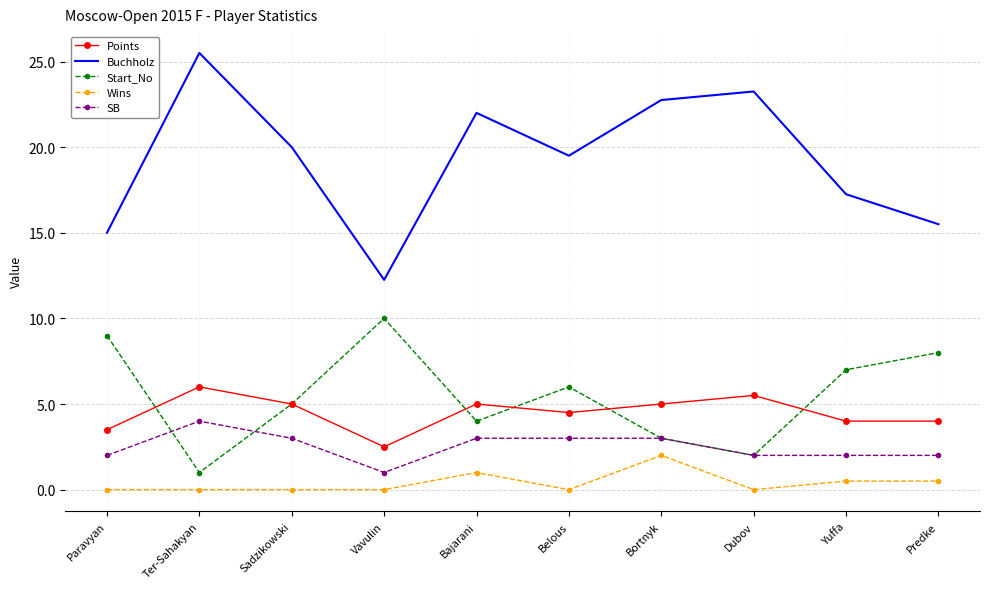

Between Bajarani and Yuffa, which series saw the biggest shift?

Buchholz